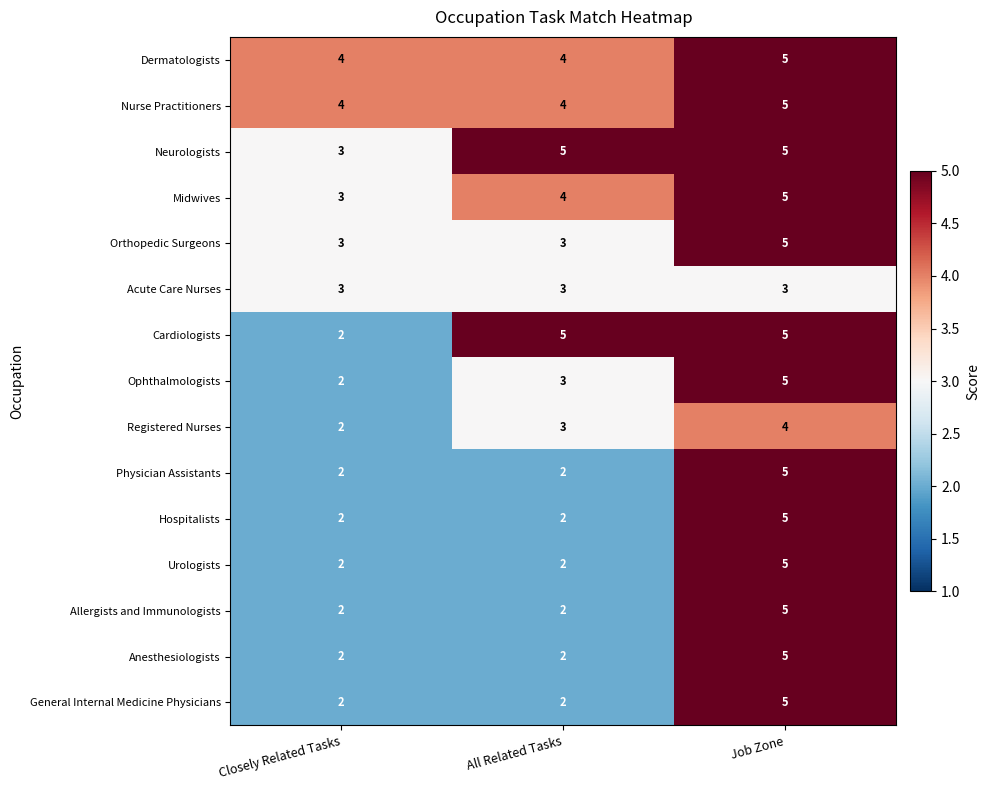

Count the Dermatologists values in the range 4 to 5.

3